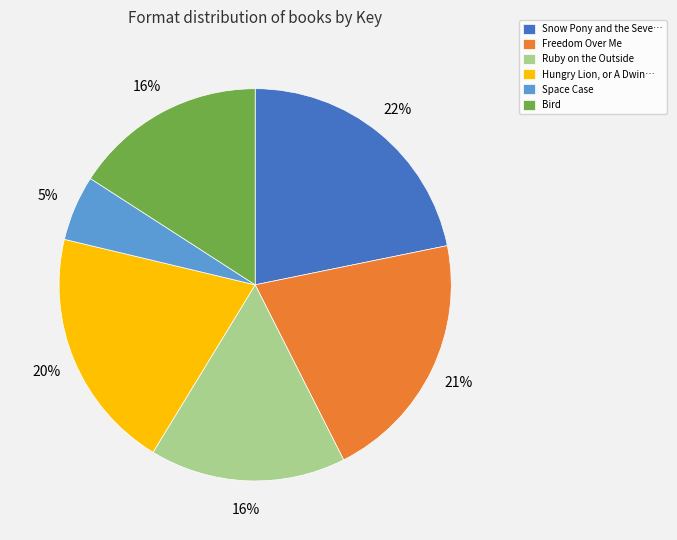

Approximately how many times larger is the value at Ruby on the Outside compared to Freedom Over Me?

0.8